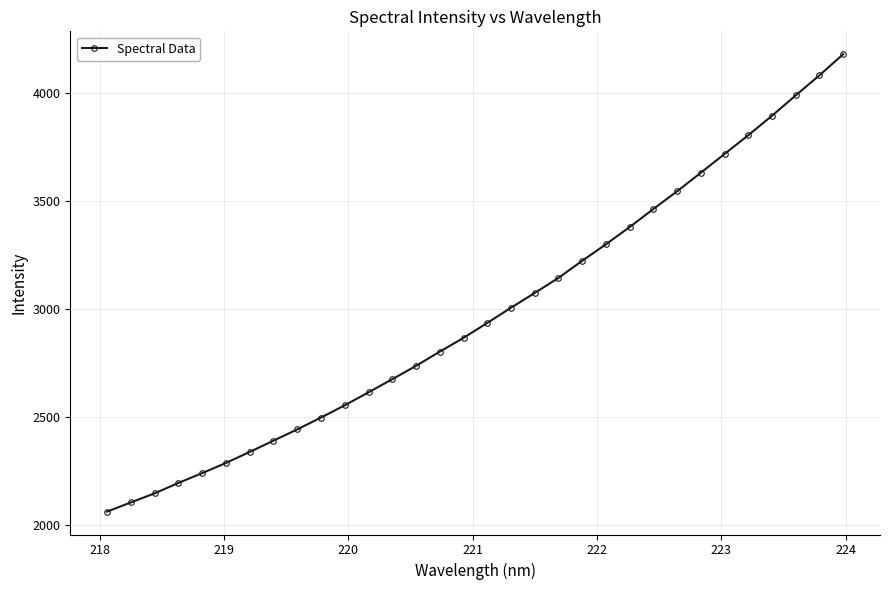

What is the difference between the maximum and minimum values?

2116.9